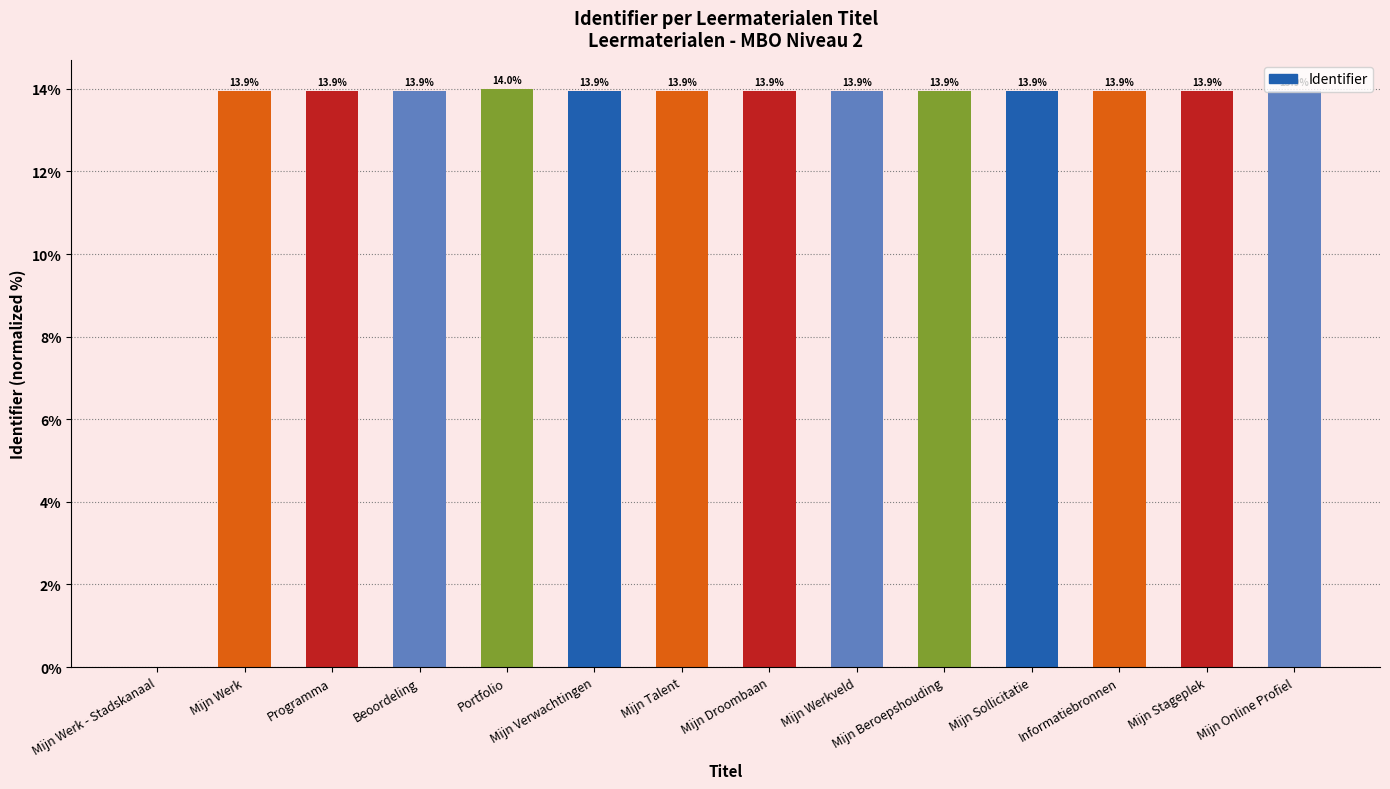

What is the change in value from Mijn Werk - Stadskanaal to Mijn Talent?

+13.9